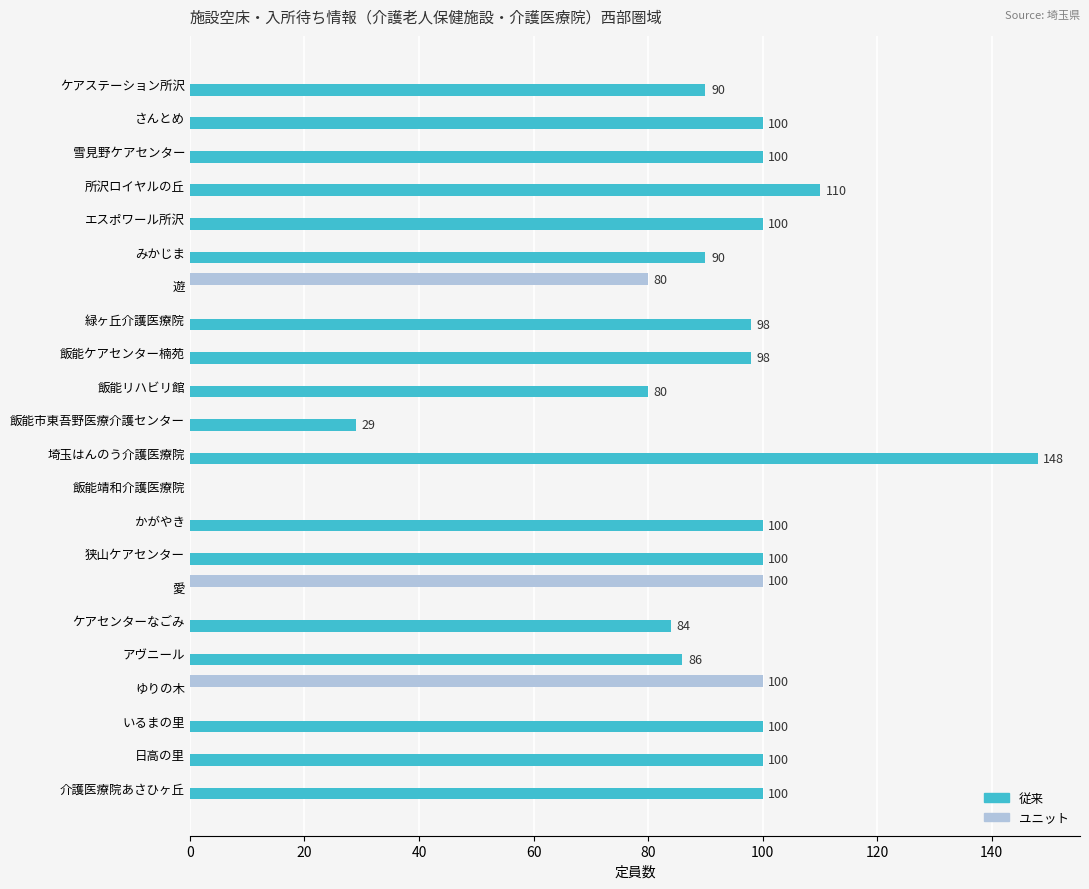

The ユニット series shows 0 at 狭山ケアセンター. True or false?

True